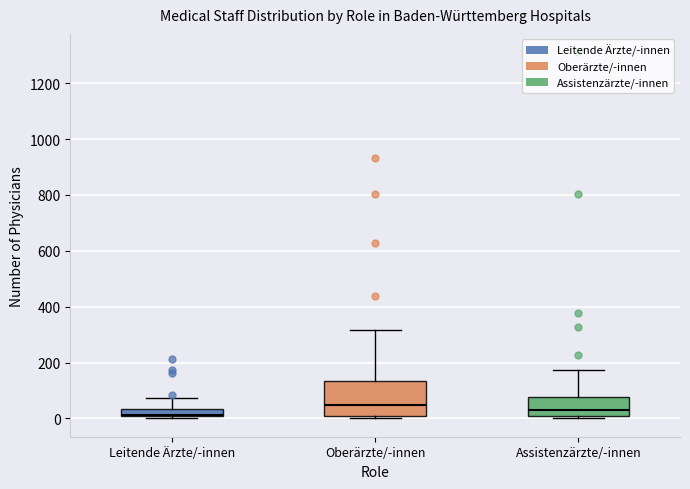

Where does the upper whisker of the box for Assistenzärzte/-innen end on the y-axis? The values are not printed on the chart, so give them approximately, as read against the axis.

180